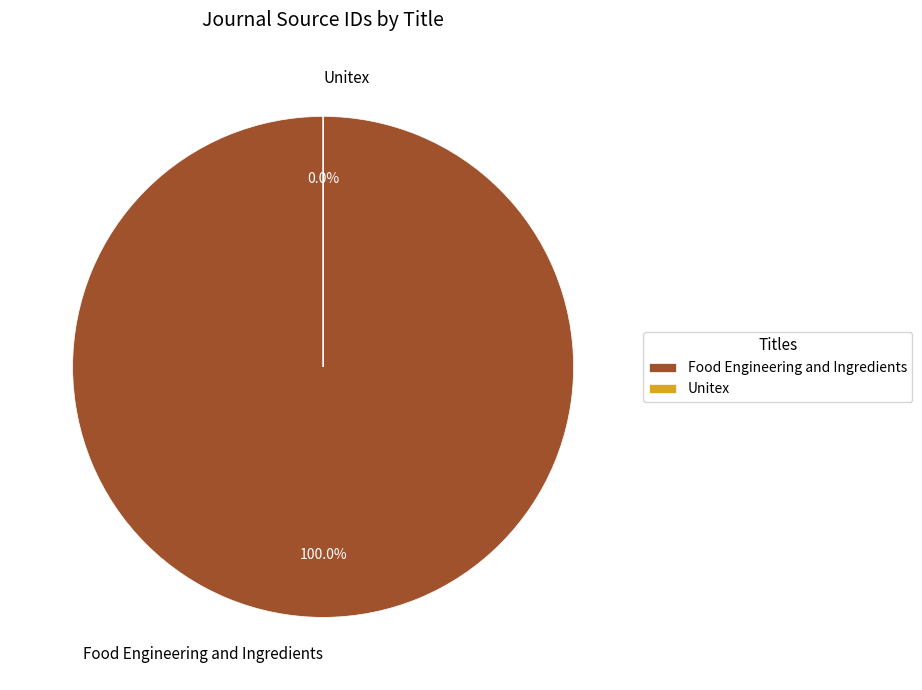

Combined, do Unitex and Food Engineering and Ingredients account for over 50%?

Yes